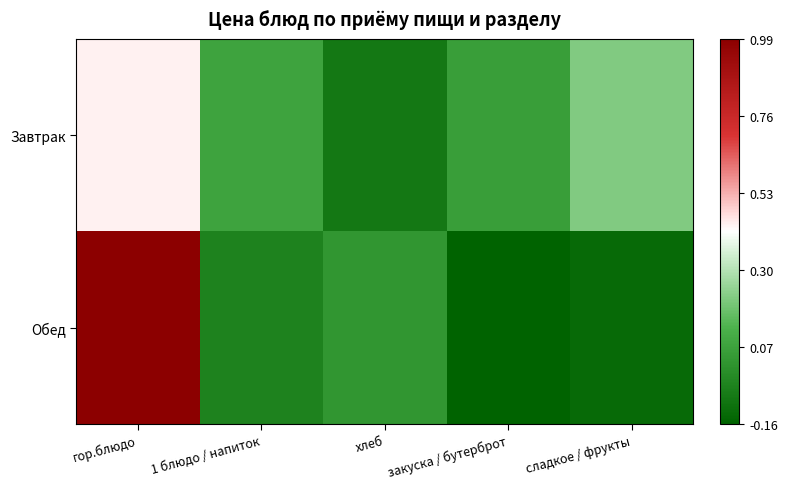

Which series has the largest total across all categories?

Завтрак